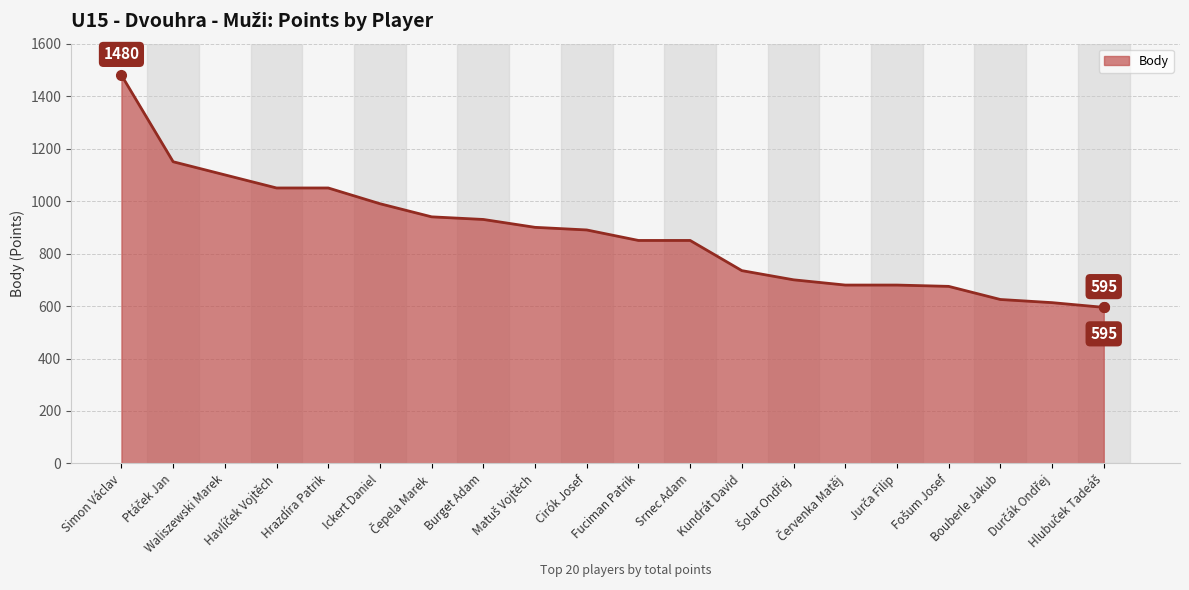

What is the greatest value displayed?

1480